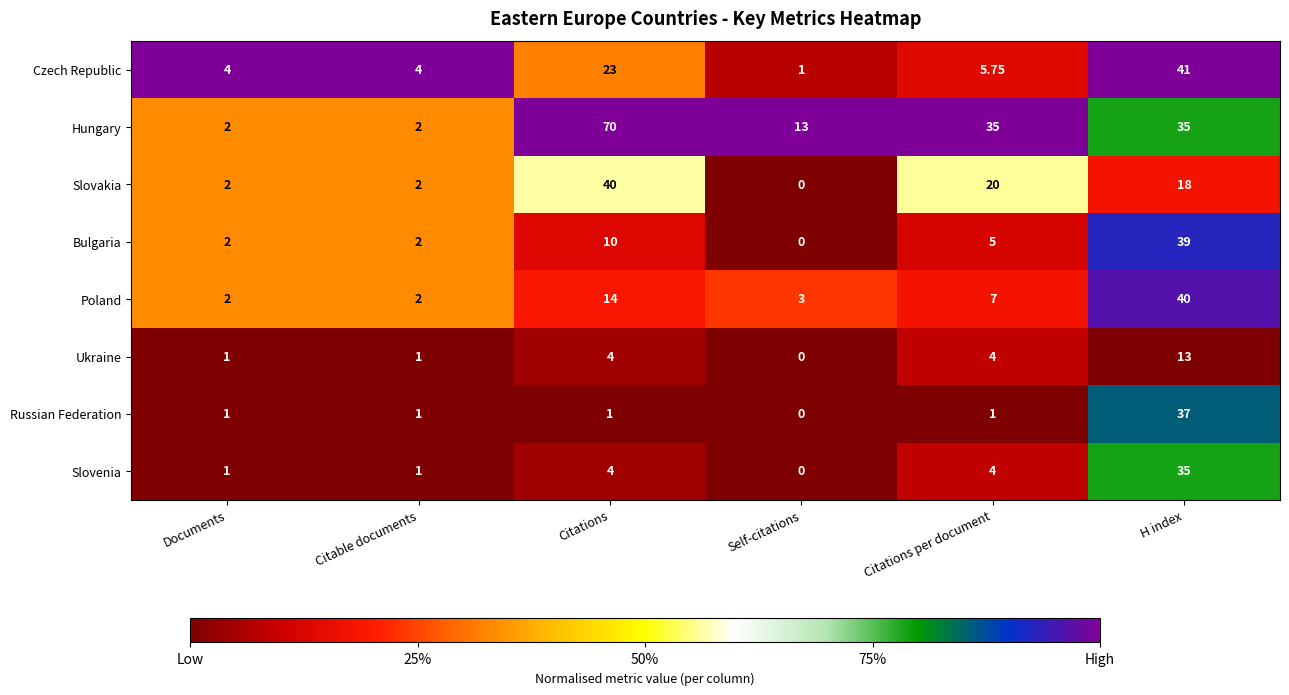

Which series changed the most between Documents and Citations?

Hungary